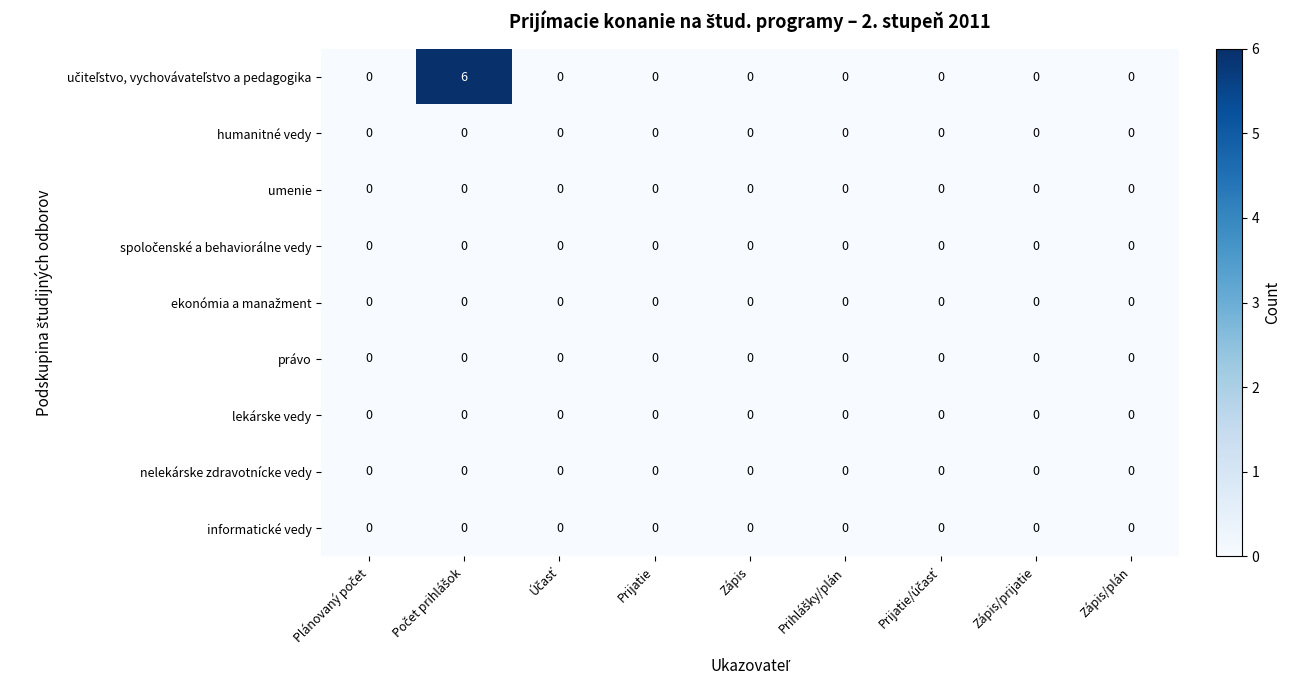

What is the maximum value shown in the chart?

6